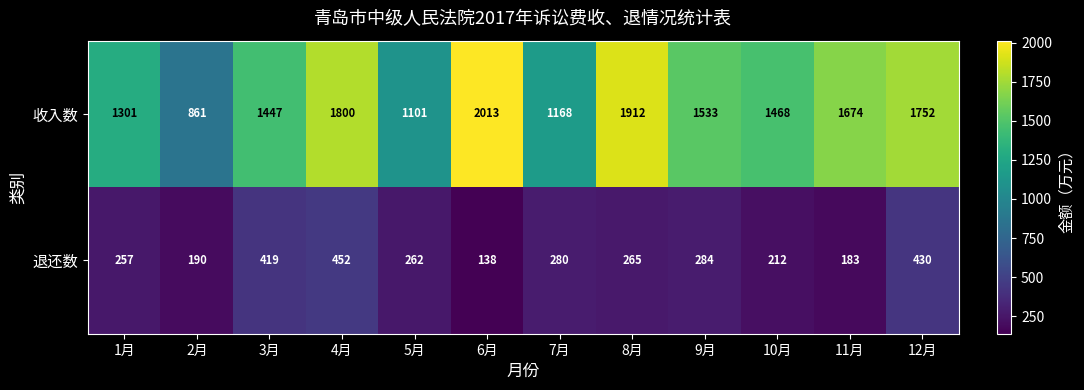

The 退还数 series shows 265 at 8月. True or false?

True